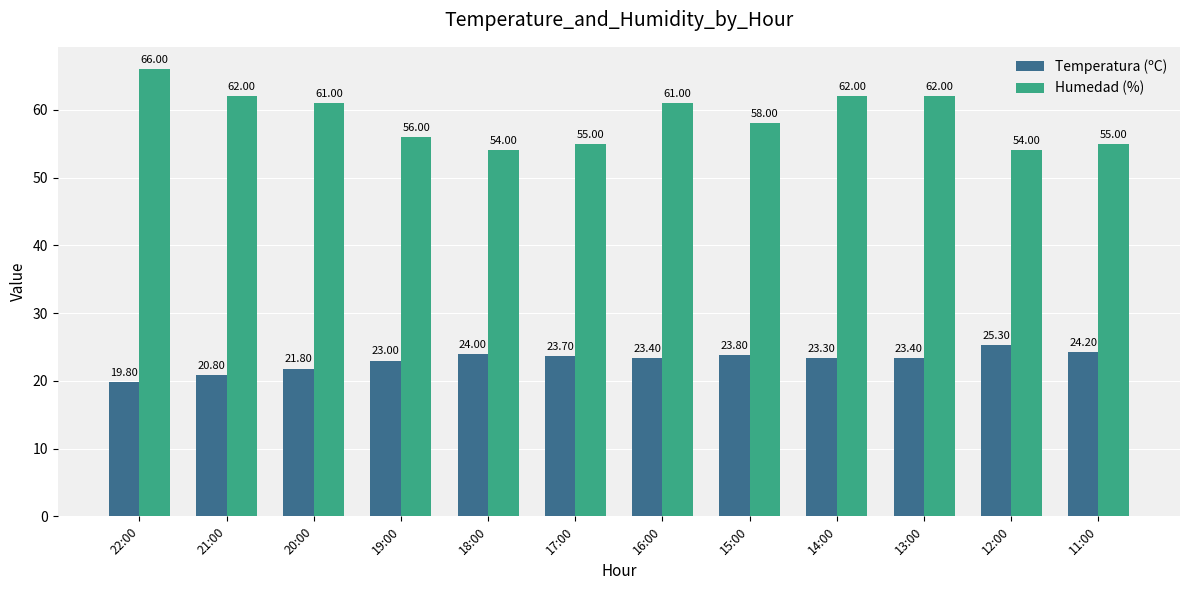

Which label corresponds to the smallest value in the chart?

22:00